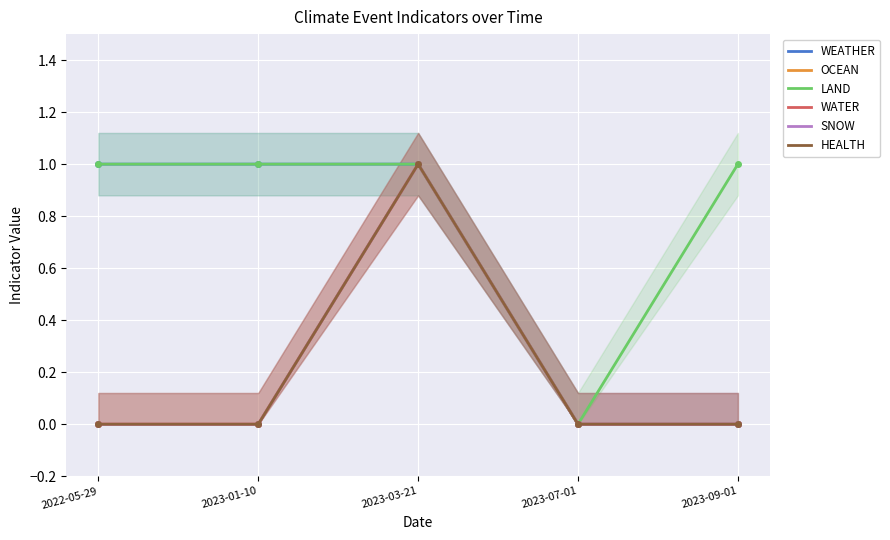

The value of LAND at 2023-03-21 is 2. True or false?

False